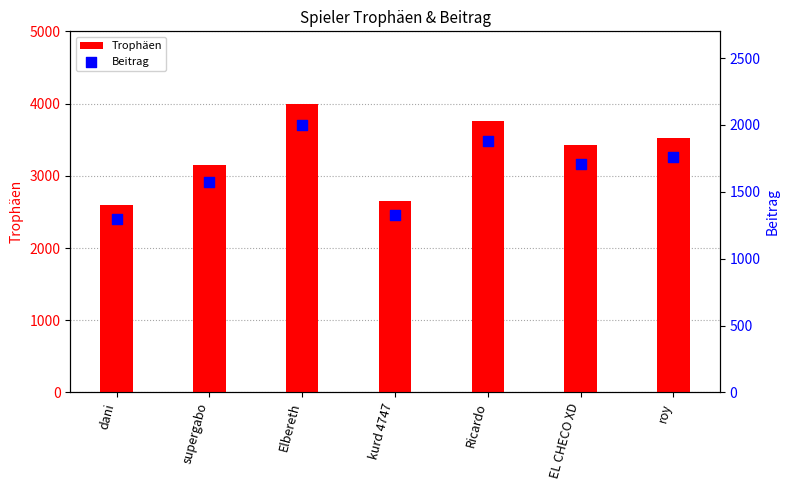

Which series contains the highest Y value?

Trophäen